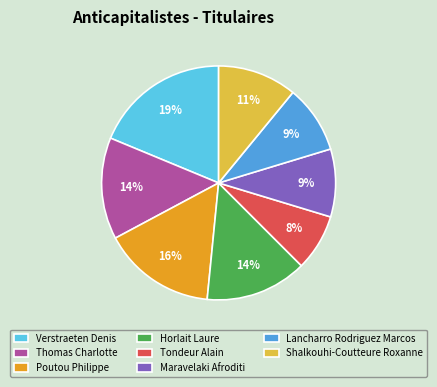

Which category has the smallest portion of the pie?

Tondeur Alain